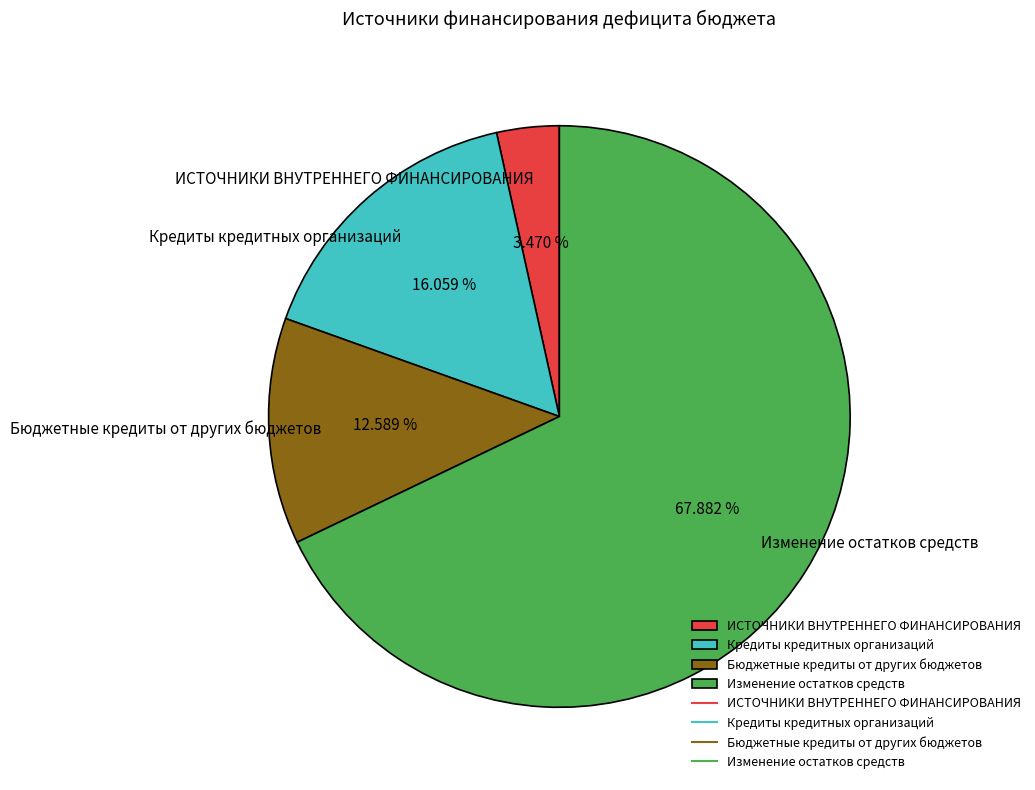

How many segments does this pie chart have?

4